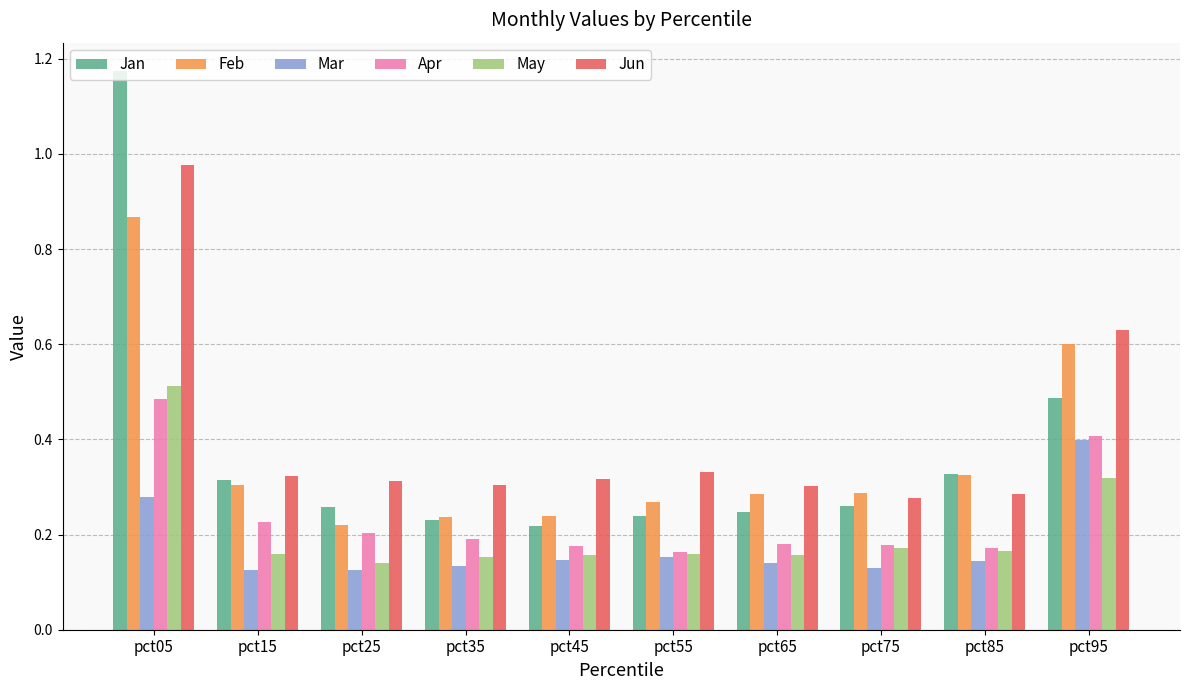

How many bars are there in total?

60